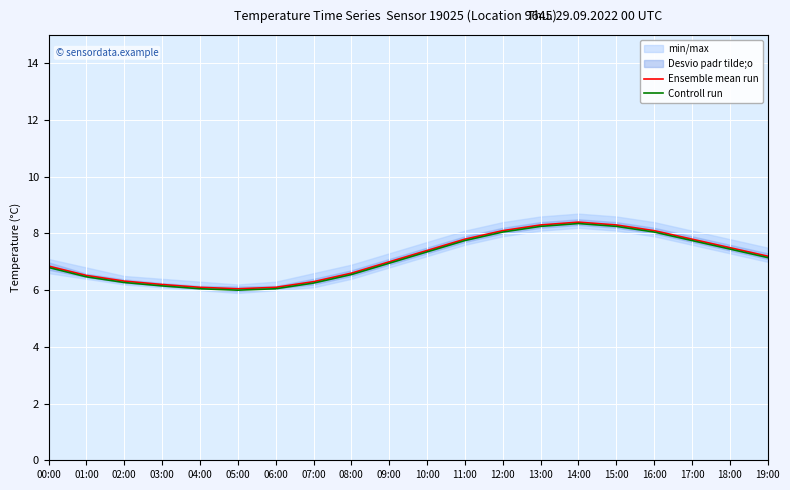

The value of Ensemble mean run at 19:00 is 7.2. True or false?

True